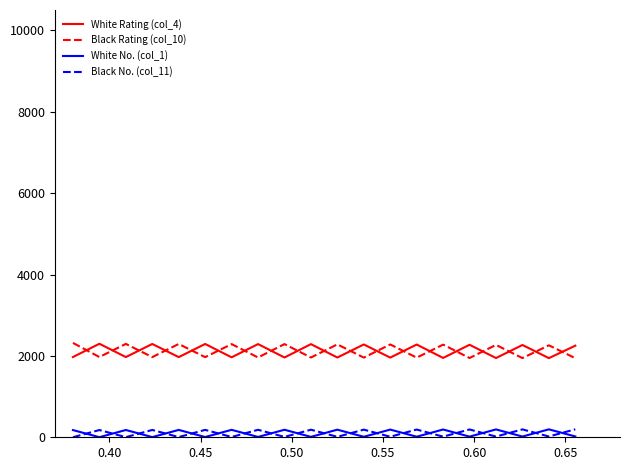

True or false: Black No. (col_11) and Black Rating (col_10) intersect in this chart.

False